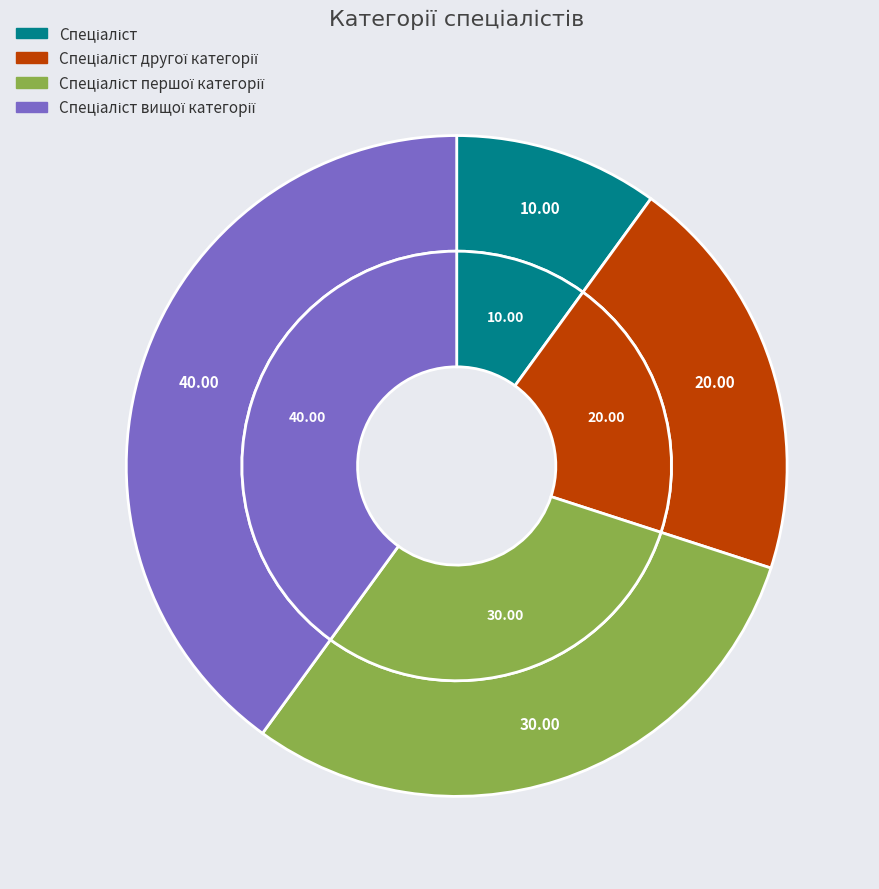

Does Спеціаліст другої категорії represent more than half of the total?

No